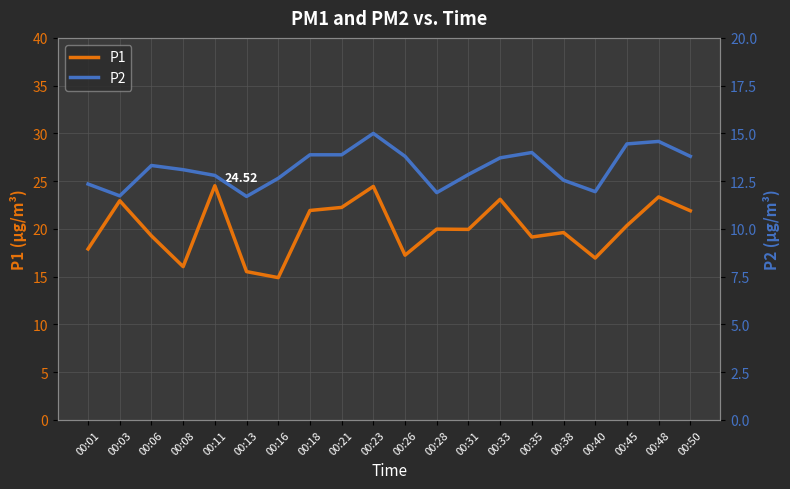

Is this an area chart (filled region under the line)?

No